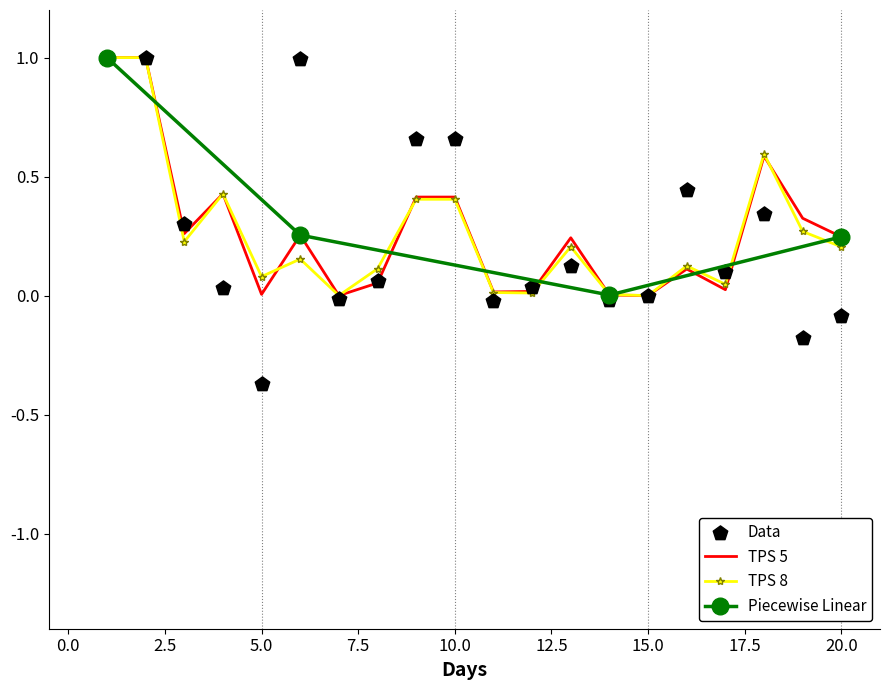

What is the highest value of the TPS 8 series?

1.0